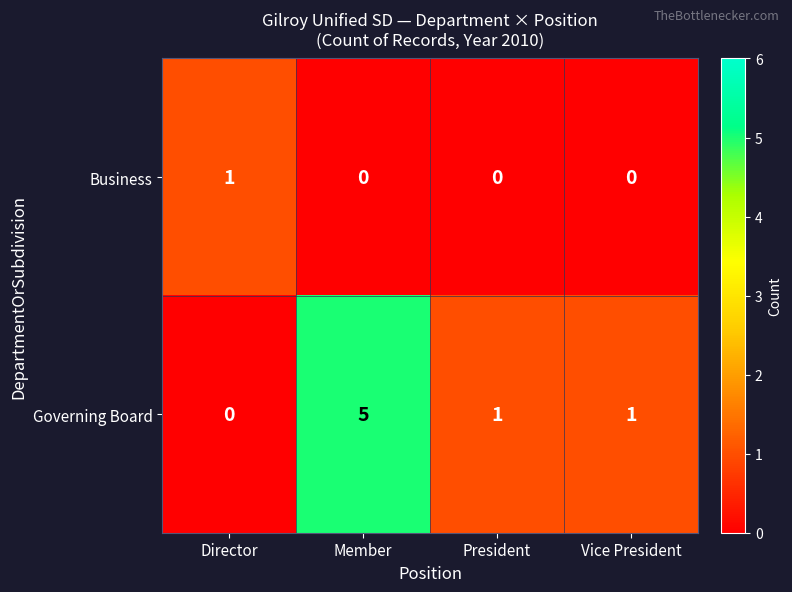

What is the total value across all series at Vice President?

1